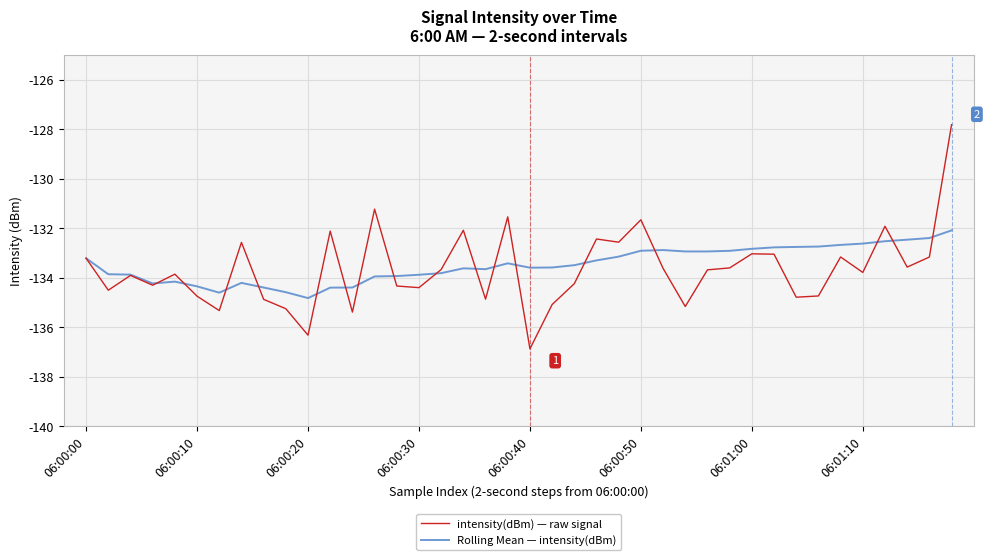

What is the minimum value for intensity(dBm) — raw signal?

-136.9